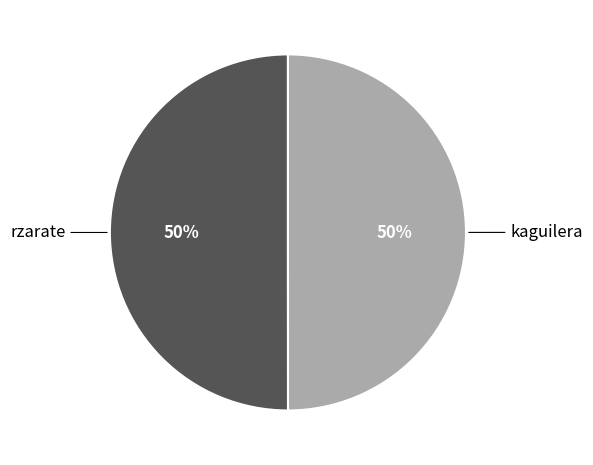

Do rzarate and kaguilera together represent more than half of the pie?

Yes